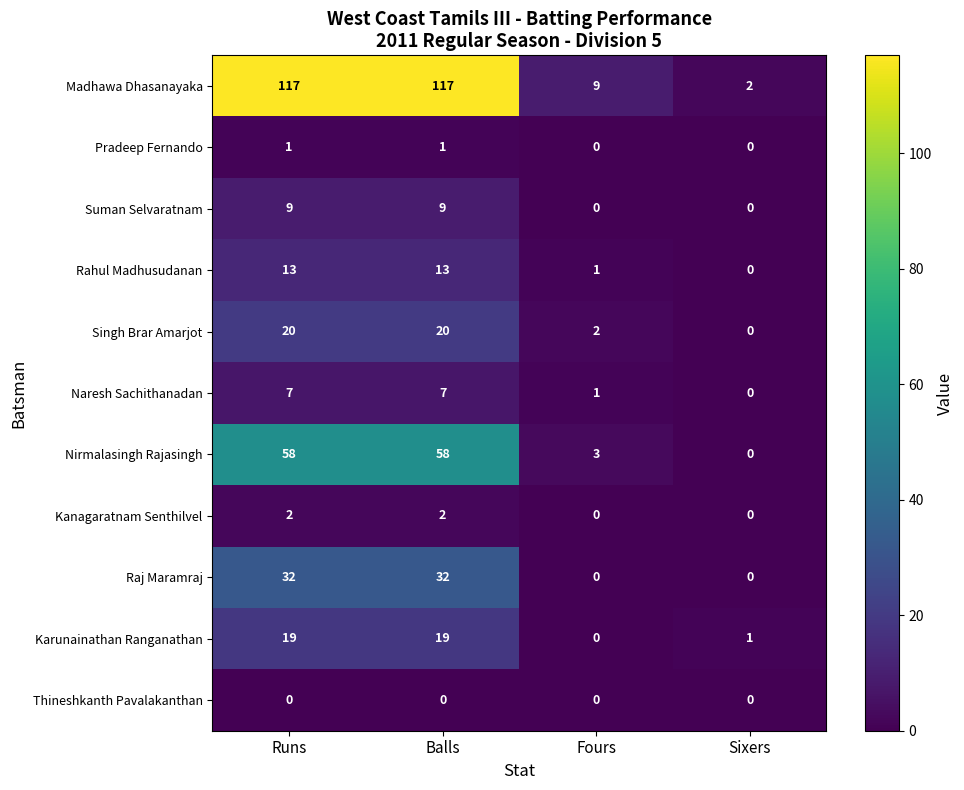

Which category has the lowest value in the Rahul Madhusudanan series?

Sixers